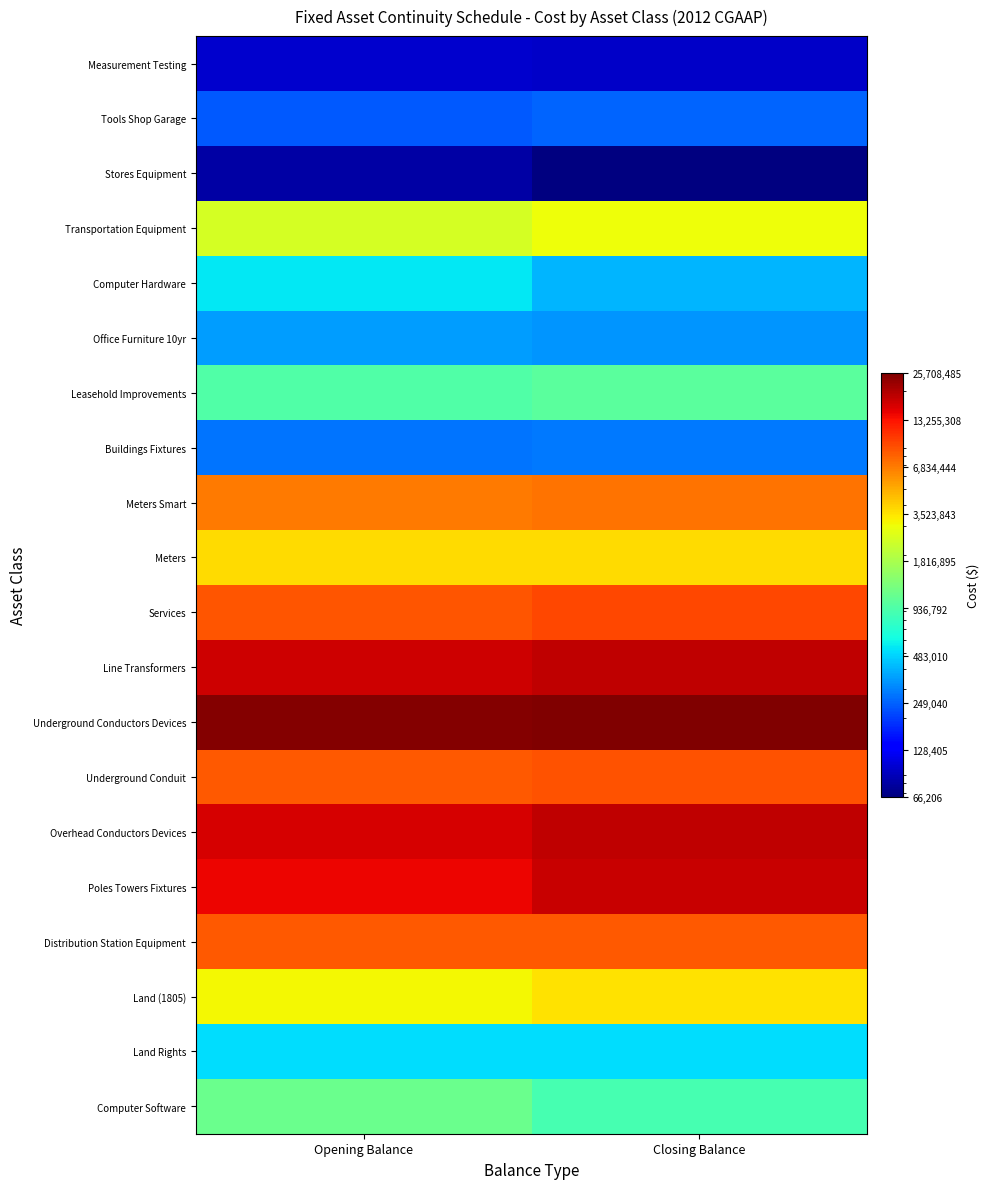

Reading left to right, list all the values displayed in this chart.

Computer Software: Opening Balance=1136391.1	Closing Balance=884544.9
Land Rights: Opening Balance=510698.1	Closing Balance=510698.1
Land (1805): Opening Balance=3139179.7	Closing Balance=3609391.0
Distribution Station Equipment: Opening Balance=8558910.2	Closing Balance=8577644.9
Poles Towers Fixtures: Opening Balance=14368216.1	Closing Balance=17641359.9
Overhead Conductors Devices: Opening Balance=16377556.8	Closing Balance=18147955.2
Underground Conduit: Opening Balance=8594838.7	Closing Balance=8880353.9
Underground Conductors Devices: Opening Balance=24704689.6	Closing Balance=25708485.2
Line Transformers: Opening Balance=17161916.1	Closing Balance=18186348.9
Services: Opening Balance=8757744.4	Closing Balance=9626844.1
Meters: Opening Balance=3780334.6	Closing Balance=3781297.5
Meters Smart: Opening Balance=6933229.4	Closing Balance=7151308.5
Buildings Fixtures: Opening Balance=277609.6	Closing Balance=281704.6
Leasehold Improvements: Opening Balance=948396.2	Closing Balance=1012020.7
Office Furniture 10yr: Opening Balance=351419.7	Closing Balance=333113.3
Computer Hardware: Opening Balance=539605.2	Closing Balance=402030.0
Transportation Equipment: Opening Balance=2457126.4	Closing Balance=2969573.2
Stores Equipment: Opening Balance=80332.2	Closing Balance=66205.9
Tools Shop Garage: Opening Balance=236013.7	Closing Balance=251504.7
Measurement Testing: Opening Balance=100319.9	Closing Balance=97312.7